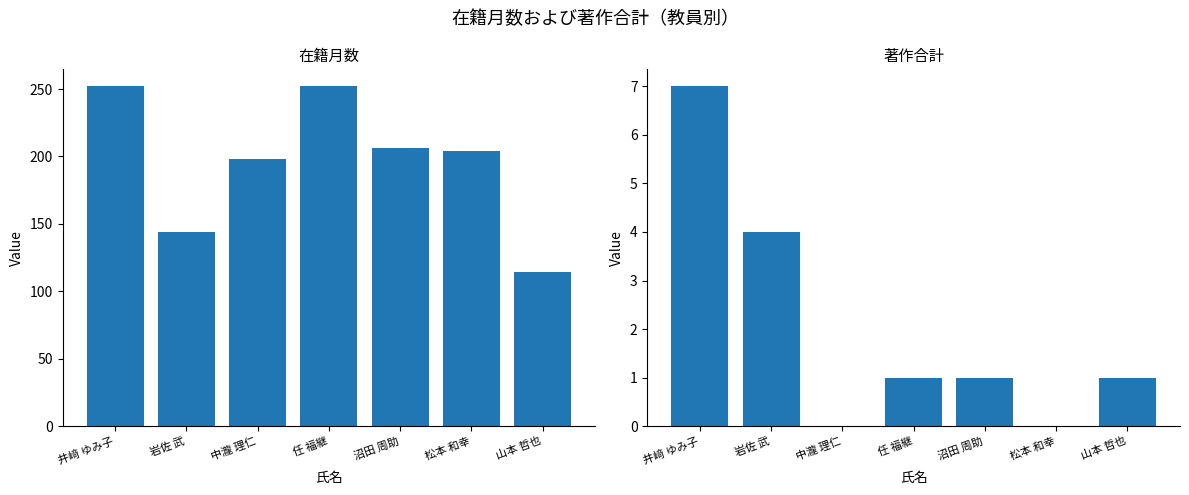

The value of 在籍月数 at 沼田 周助 is 269. True or false?

False